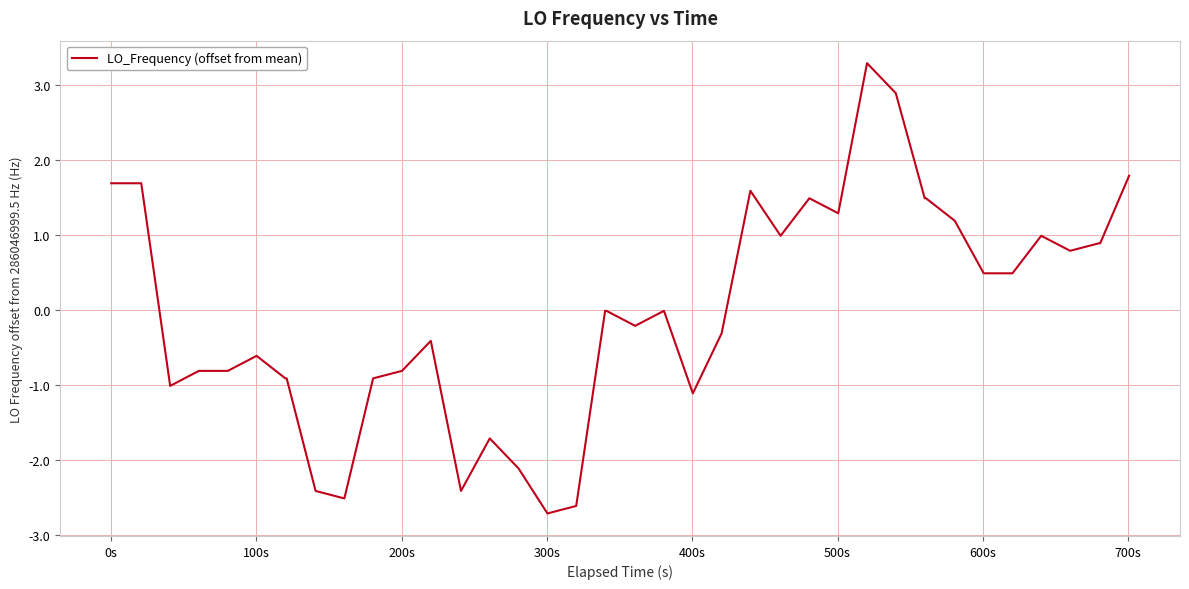

What is the maximum value shown in the chart?

3.3